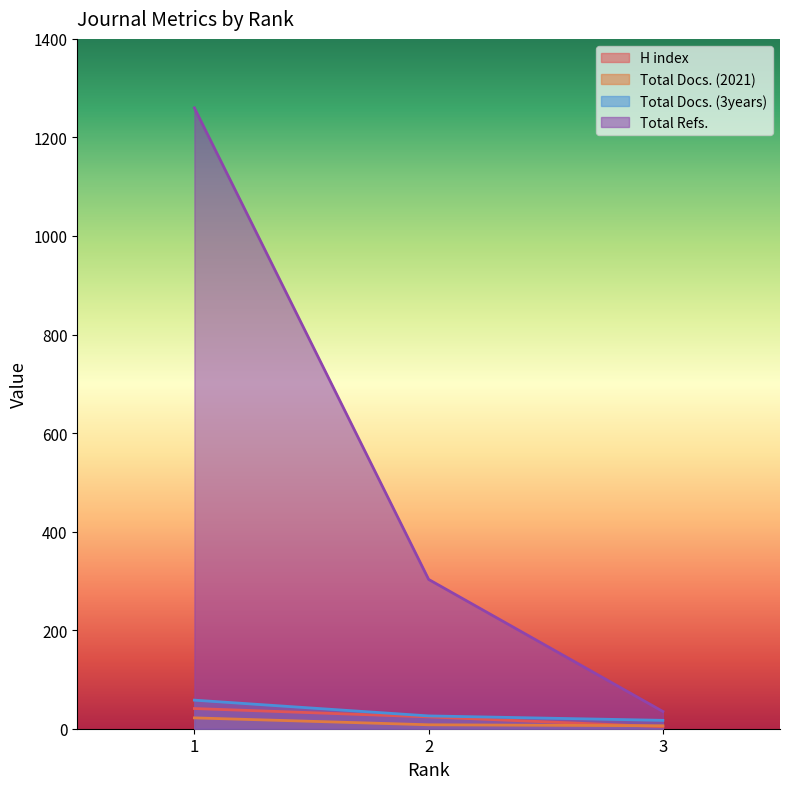

Is it true that Total Refs. equals 1260 at 1?

True